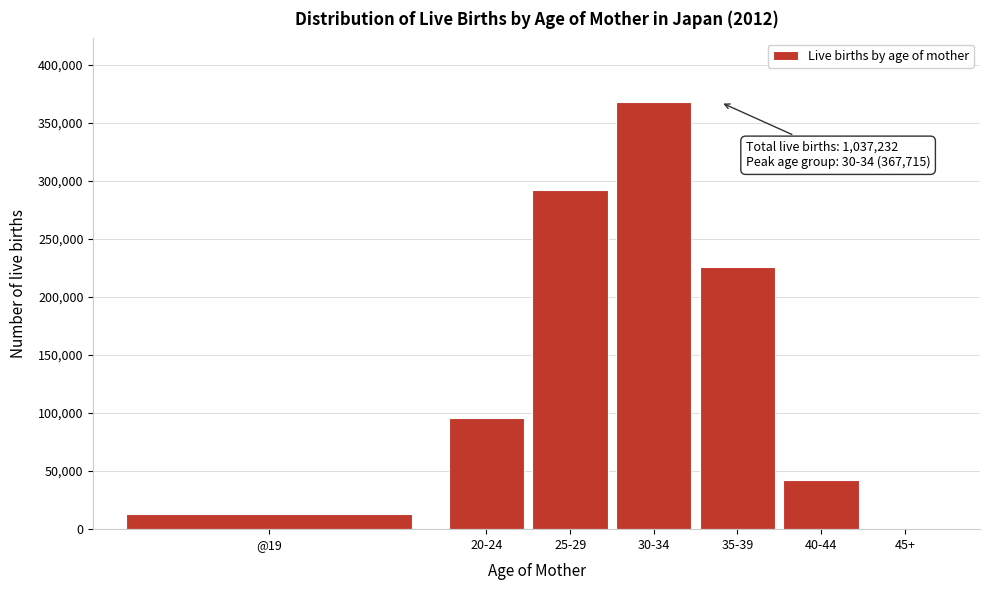

Reading right to left, extract all data points from this chart.

45+=960	40-44=42031	35-39=225480	30-34=367715	25-29=292464	20-24=95805	@19=12771